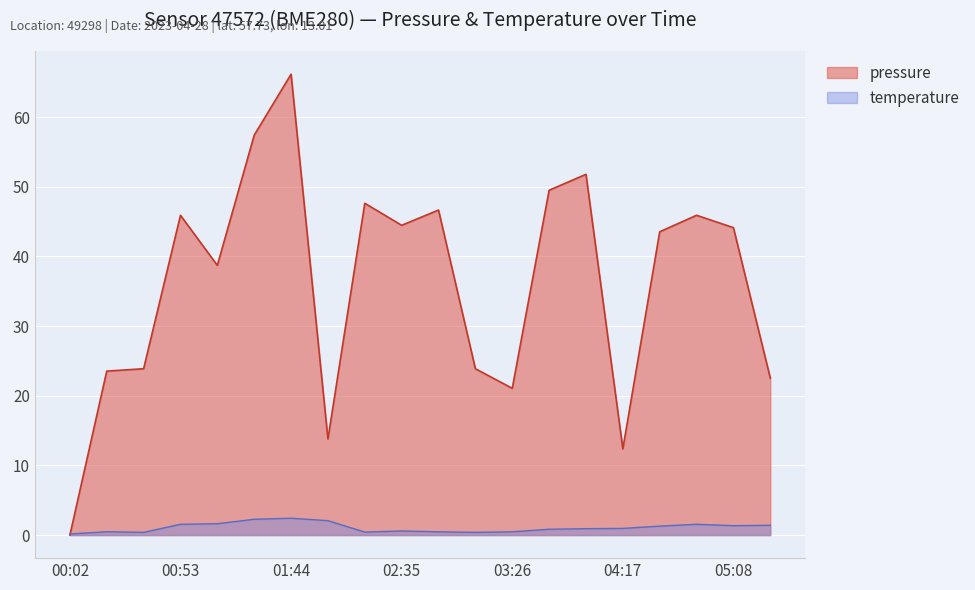

True or false: temperature has more than 2 points higher than both neighbors.

True